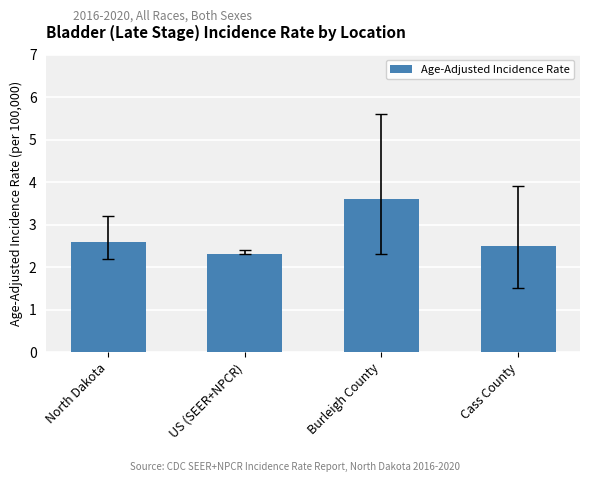

Reading right to left, list all the values displayed in this chart.

Cass County=2.5	Burleigh County=3.6	US (SEER+NPCR)=2.3	North Dakota=2.6